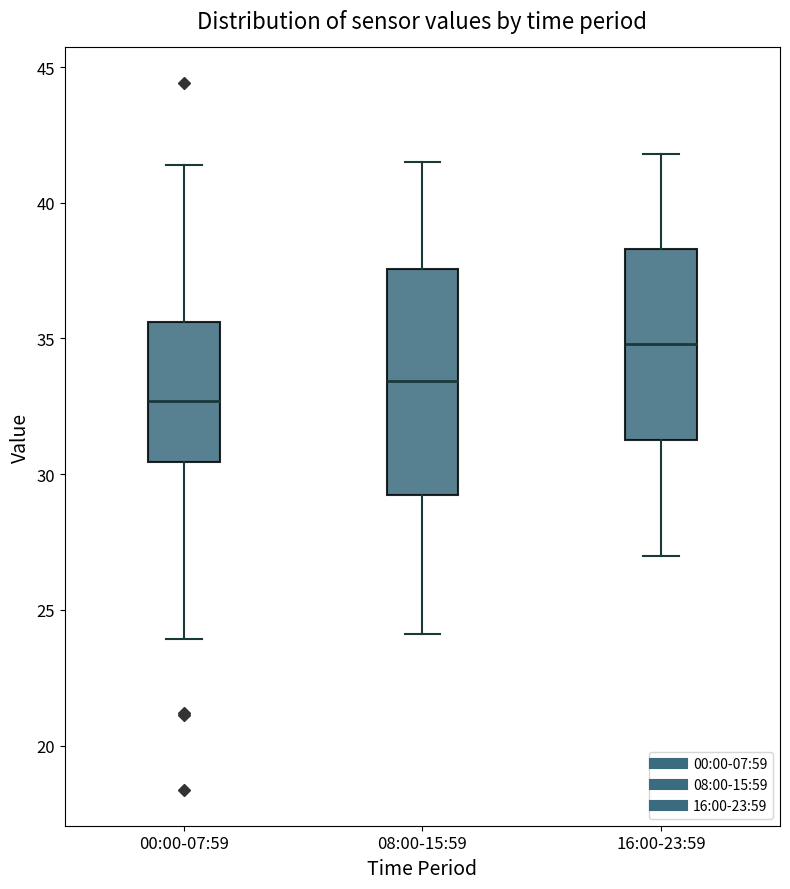

Reading left to right, read every box against the y-axis: the position of its median line, the range the box covers, and the ends of its whiskers. The values are not printed on the chart, so give them approximately, as read against the axis.

00:00-07:59: median 32.5, box 30.5 to 35.5, whiskers 24.0 to 41.5
08:00-15:59: median 33.5, box 29.5 to 37.5, whiskers 24.0 to 41.5
16:00-23:59: median 35.0, box 31.5 to 38.5, whiskers 27.0 to 42.0